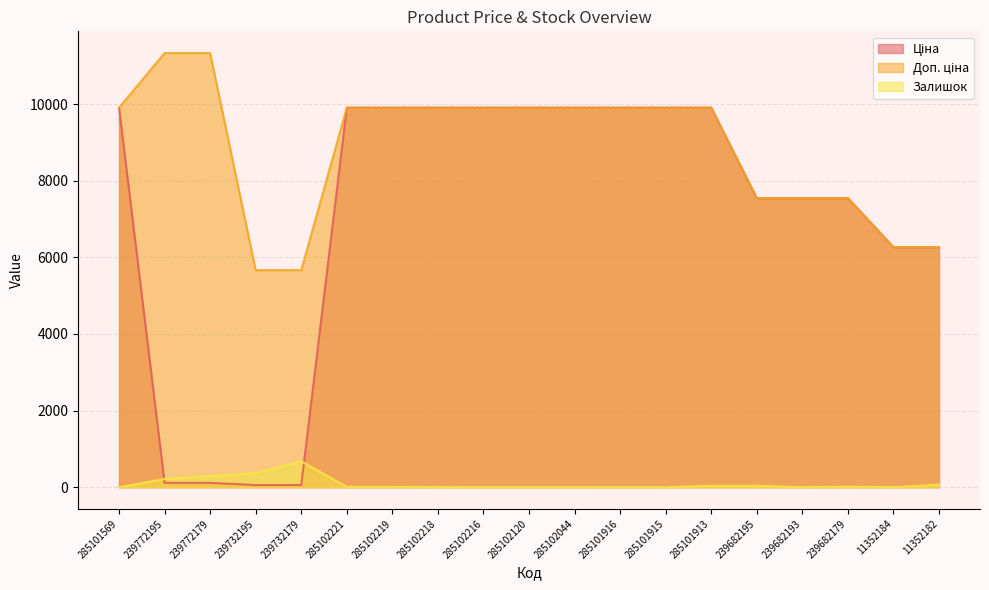

What is the sum of all Ціна values?

134596.0